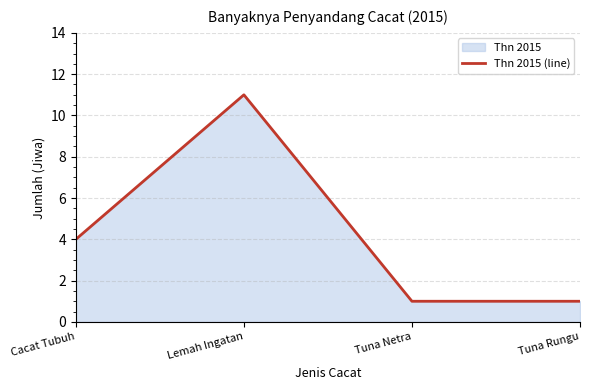

How many categories are shown in the chart?

4